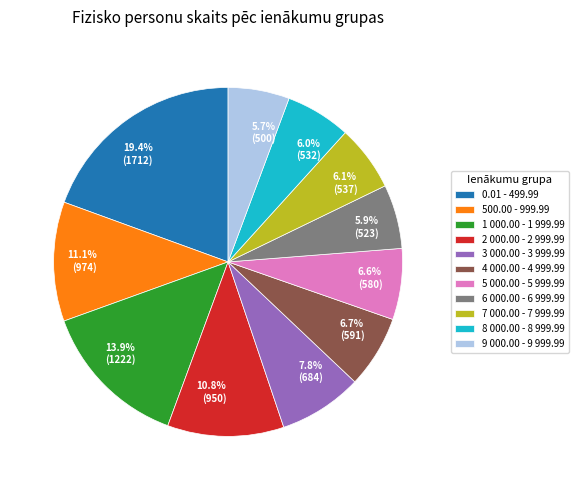

Which slice is the largest?

0.01 - 499.99